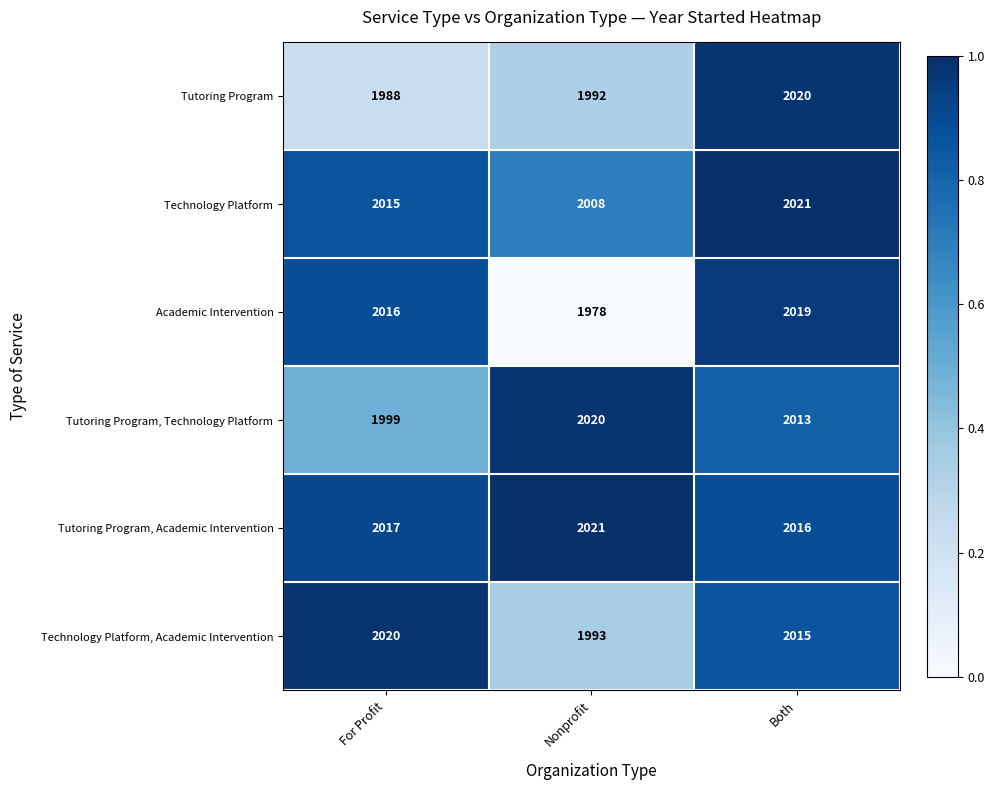

What is the difference between the Tutoring Program values at Nonprofit and Both?

28